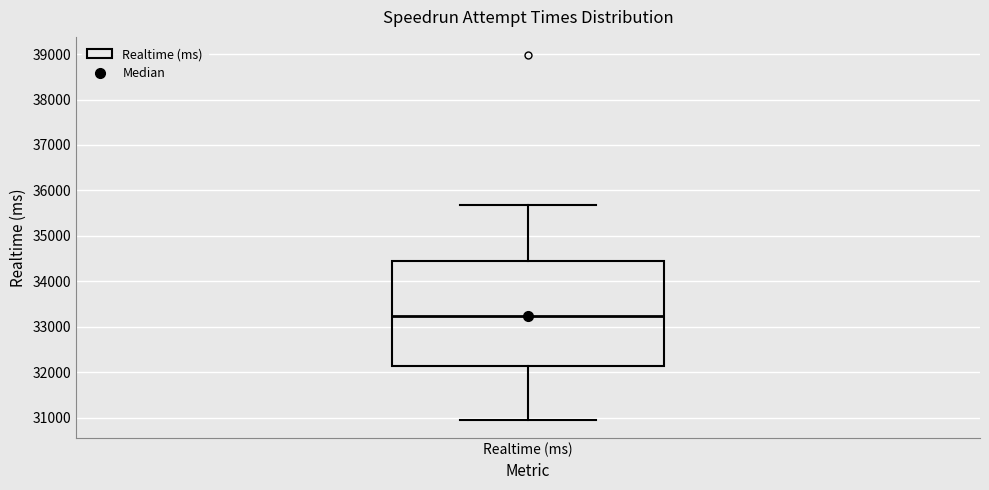

Transcribe this box plot: give where the median line is, the range the box spans, and where the two whiskers end, as read against the y-axis. The values are not printed on the chart, so give them approximately, as read against the axis.

median 33200, box 32100 to 34500, whiskers 31000 to 35700